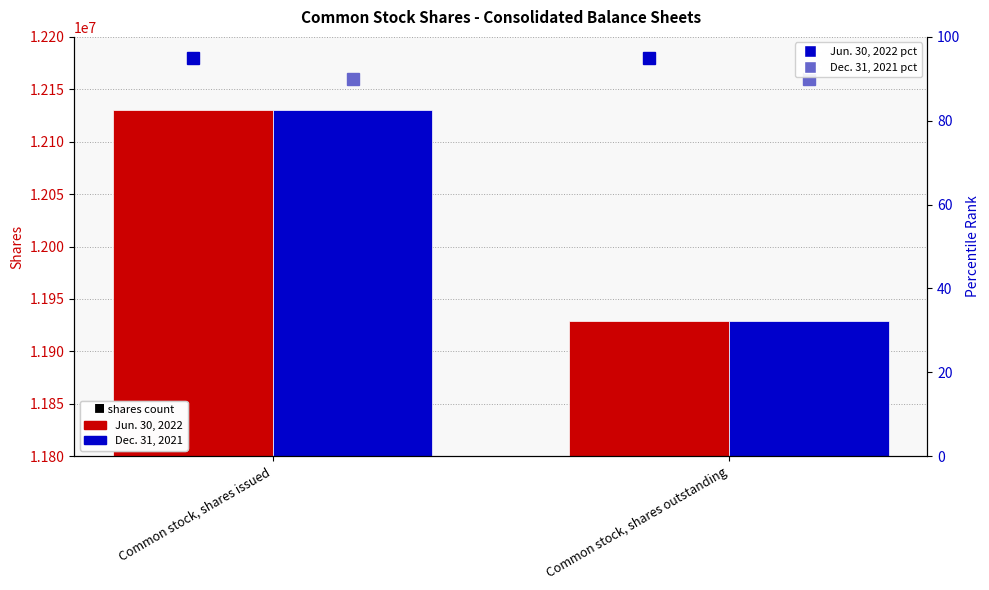

List the series in order of their peak value, highest first.

Jun. 30, 2022, Dec. 31, 2021, Jun. 30, 2022 pct rank, Dec. 31, 2021 pct rank